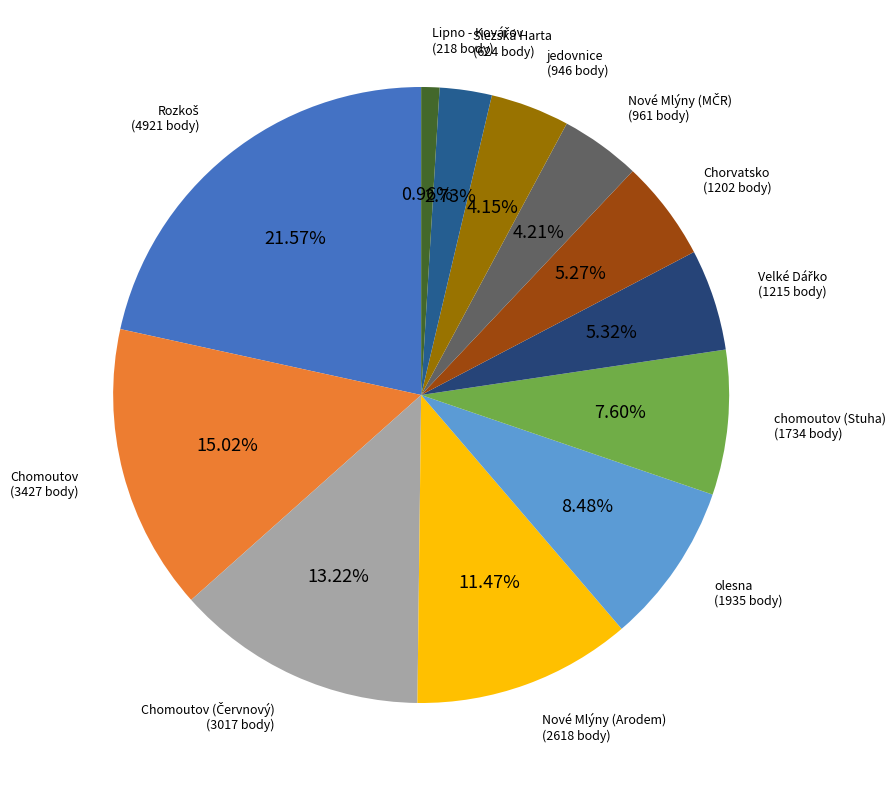

Does jedovnice account for over 50% of the chart?

No